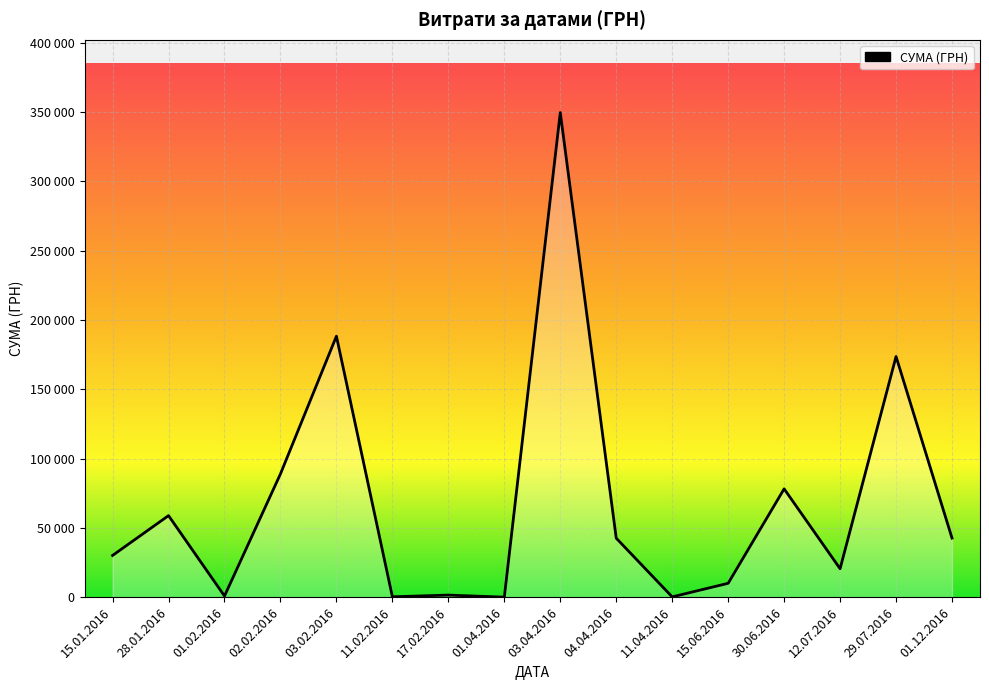

What value does the data have at 01.02.2016?

807.6